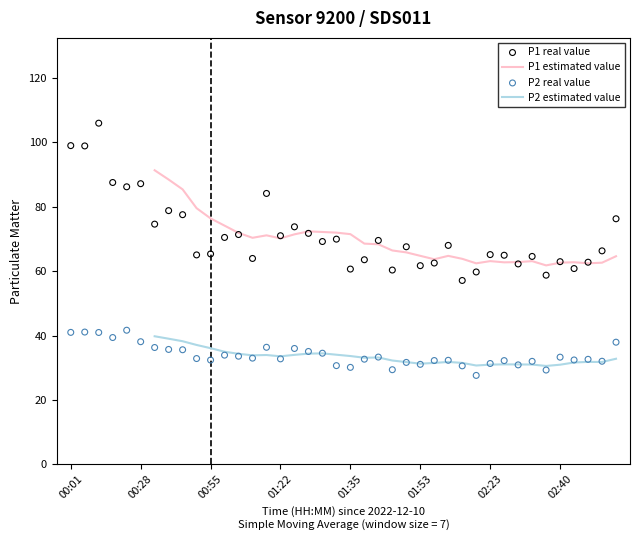

Which series has the widest spread of Y values?

P1 real value